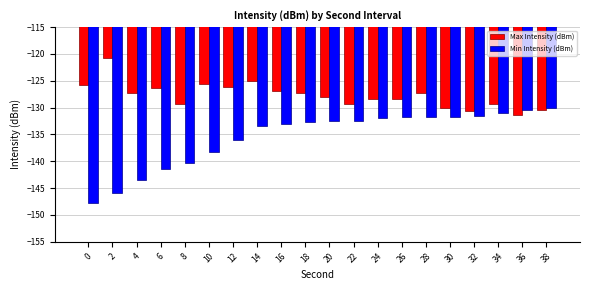

What value does the Max Intensity (dBm) series have at 30?

-130.0